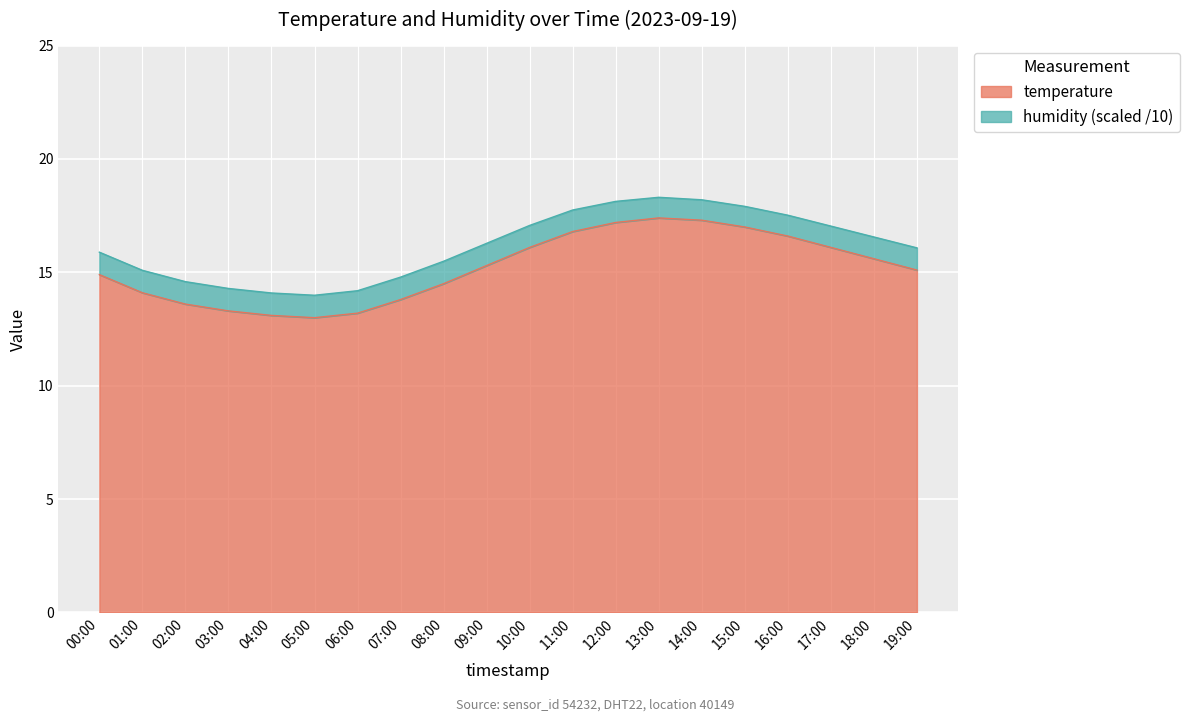

Rank the categories by value from highest to lowest.

13:00, 14:00, 12:00, 15:00, 11:00, 16:00, 10:00, 17:00, 18:00, 09:00, 19:00, 00:00, 08:00, 01:00, 07:00, 02:00, 03:00, 06:00, 04:00, 05:00